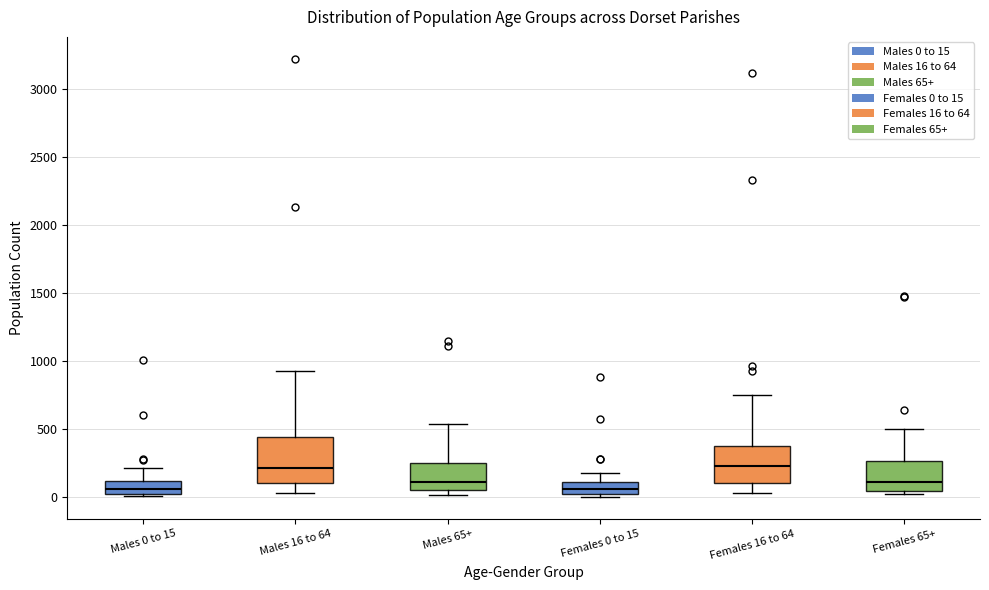

Which box is the tallest, from its lower edge to its upper edge?

Males 16 to 64